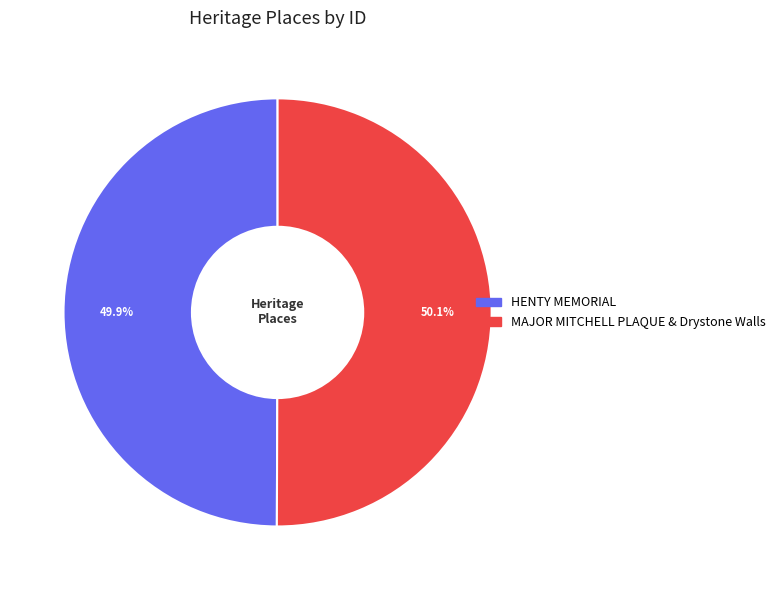

Is there a majority slice in this chart?

Yes